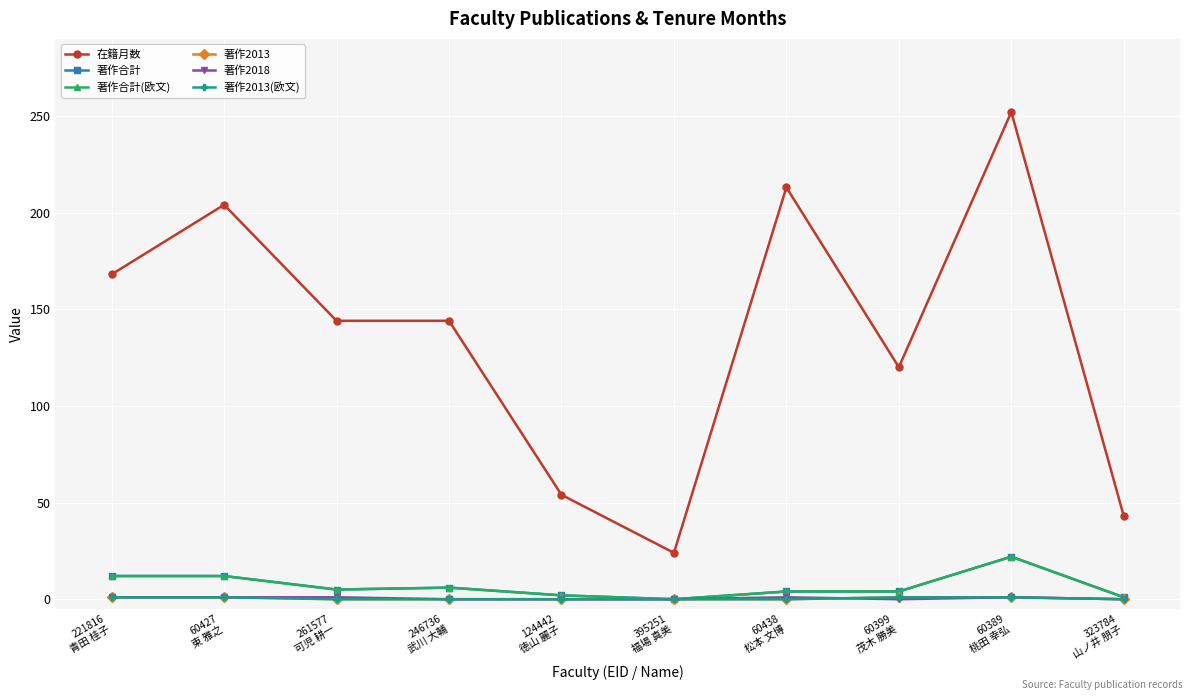

Is this an area chart (filled region under the line)?

No